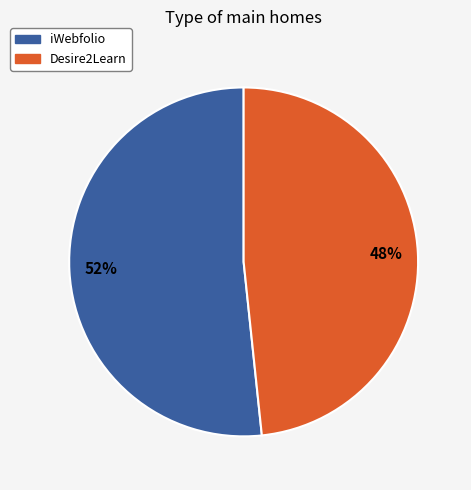

Which category has the biggest portion of the pie?

iWebfolio